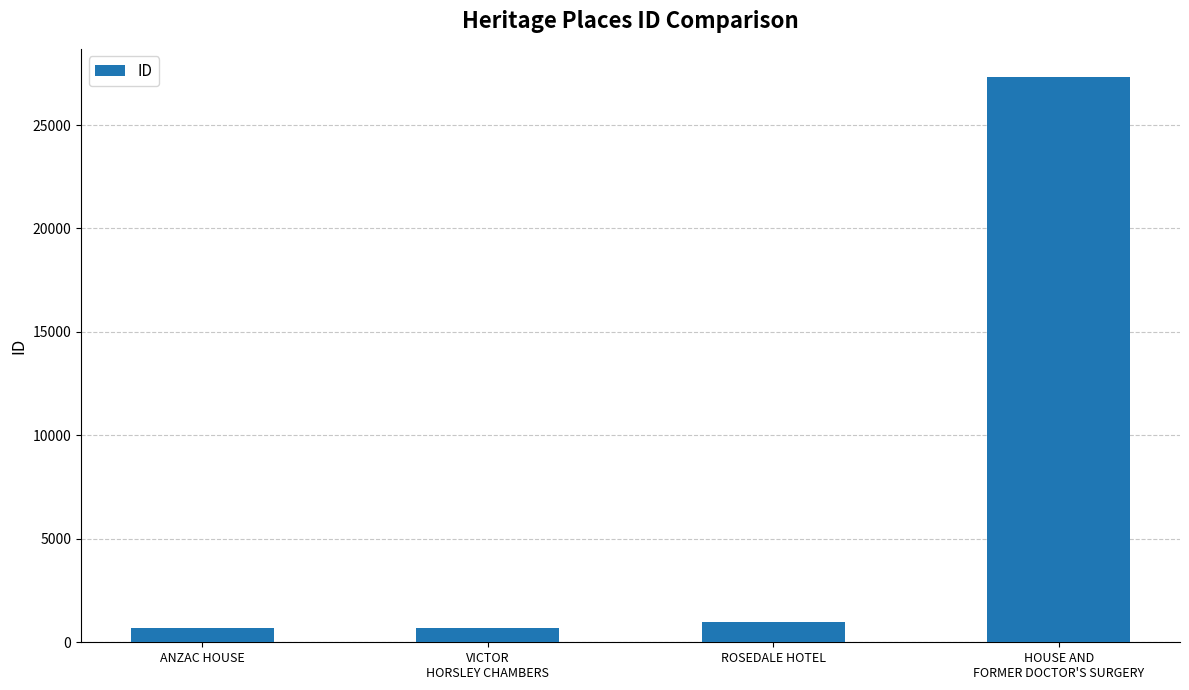

What is the difference between the values at ANZAC HOUSE and ROSEDALE HOTEL?

284